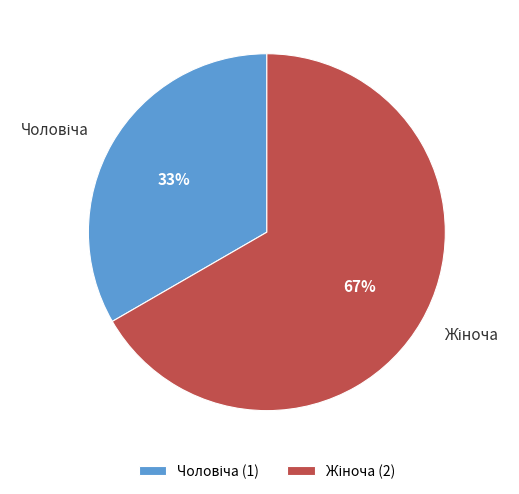

Is there any slice that represents more than half of the pie?

Yes